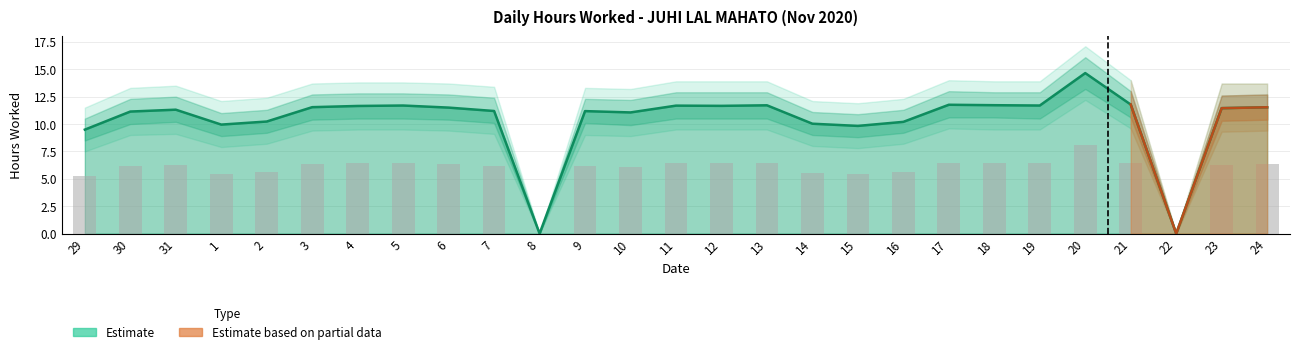

The chart shows a value of 9.8 at 15. True or false?

True